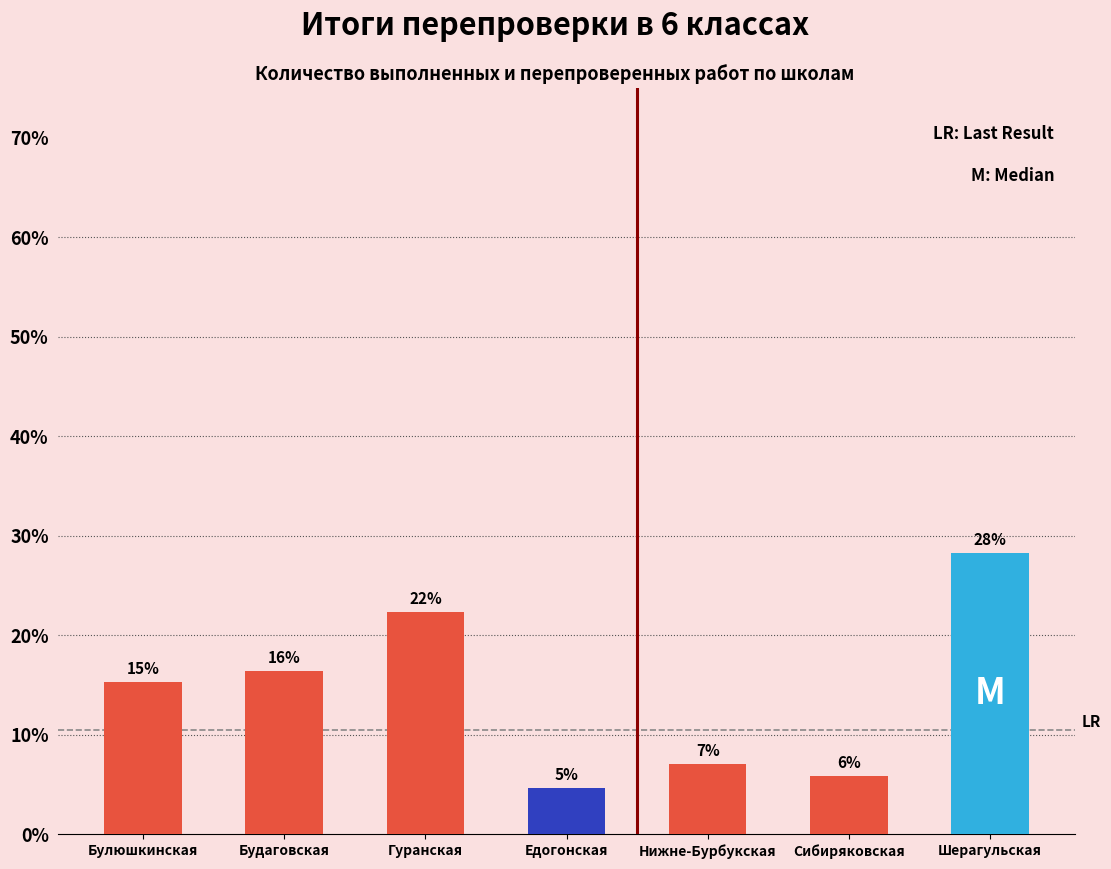

How many bars are there in total?

7